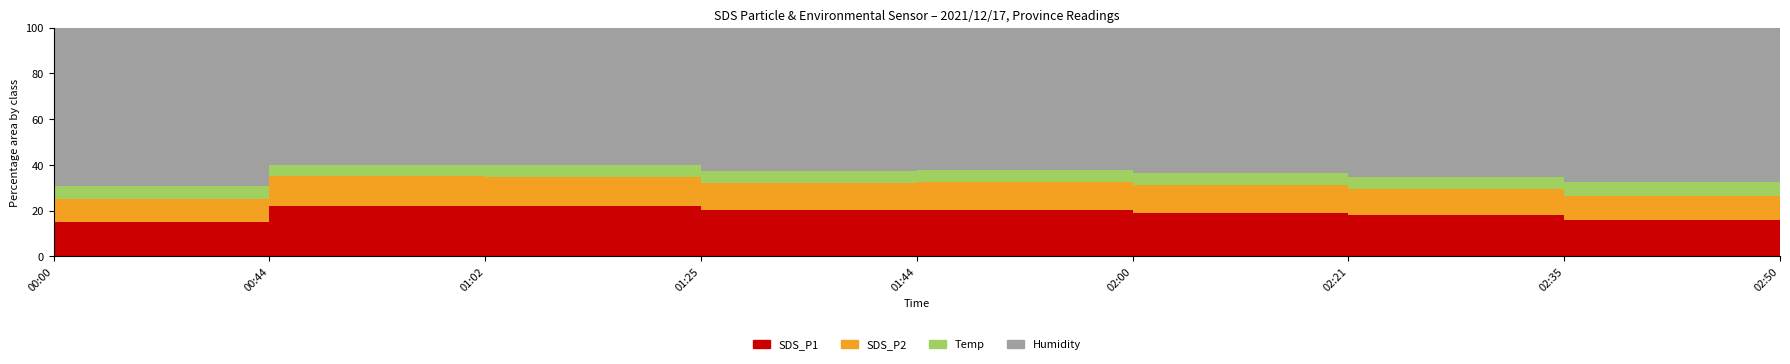

What is the sum of all SDS_P1 values?

264.2